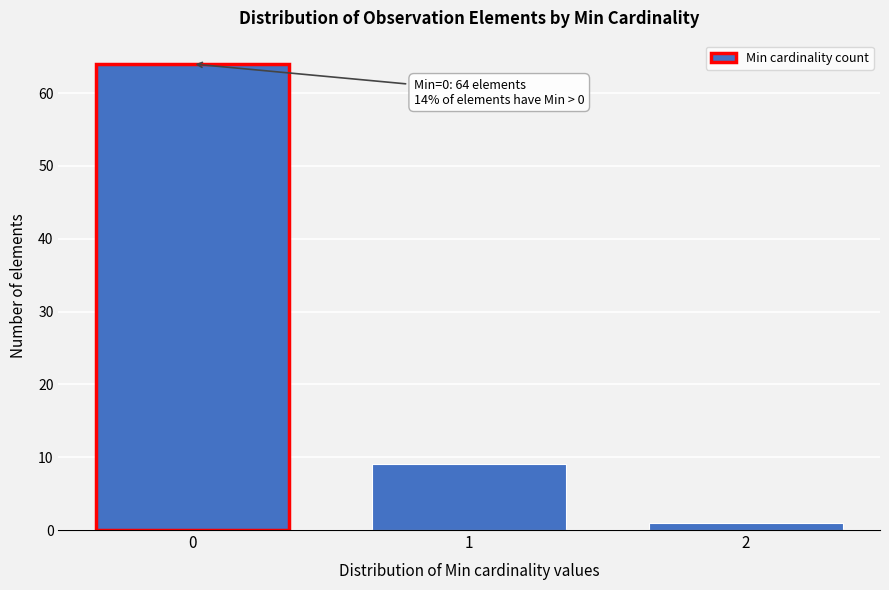

Reading right to left, list all the values displayed in this chart.

2=1	1=9	0=64